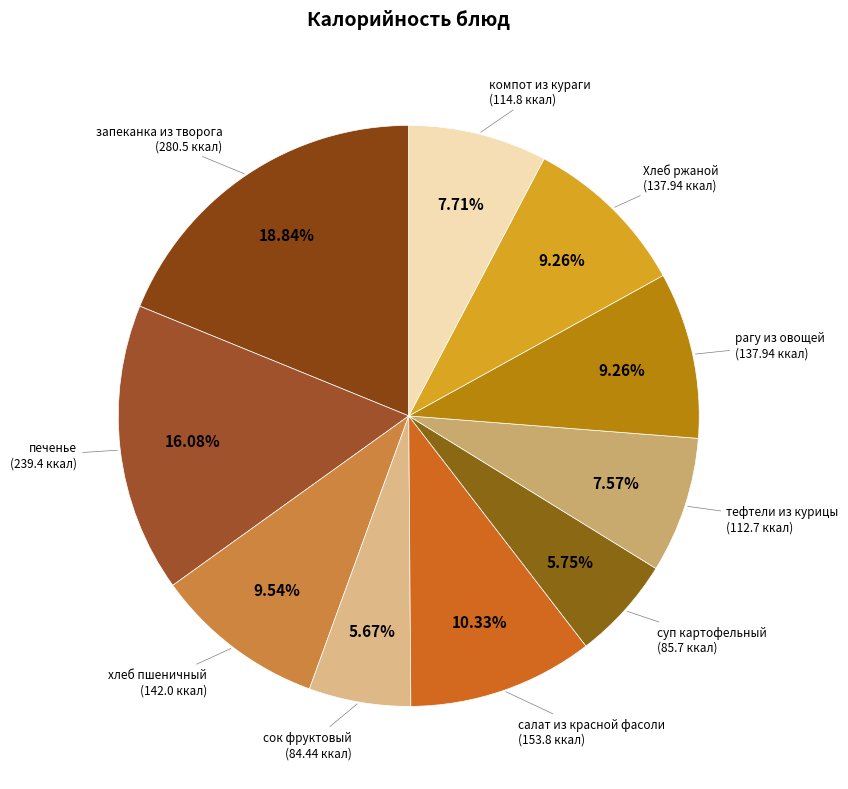

Rank the categories by value from lowest to highest.

сок фруктовый, суп картофельный, тефтели из курицы, компот из кураги, рагу из овощей, Хлеб ржаной, хлеб пшеничный, салат из красной фасоли, печенье, запеканка из творога